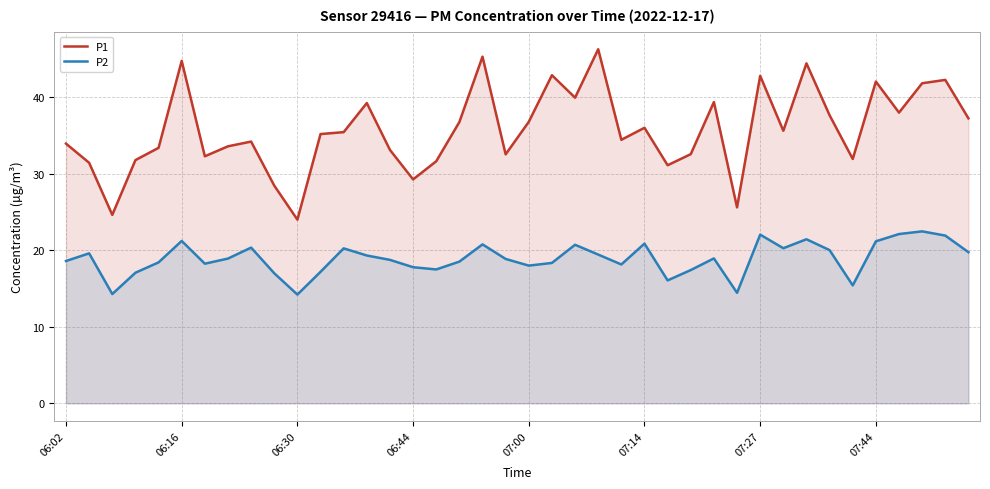

Rank the series at 28 from highest to lowest value.

P1, P2